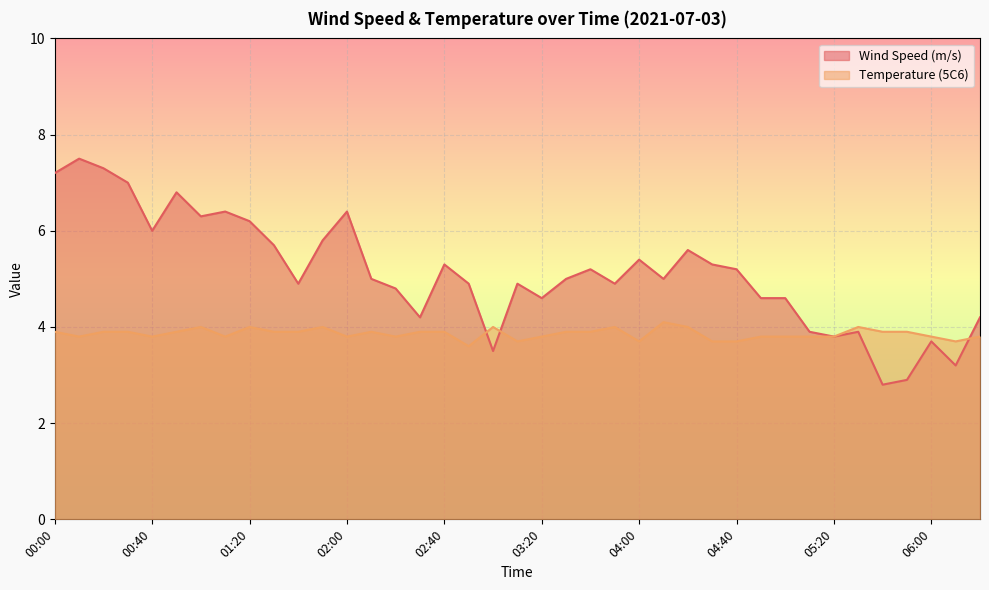

How many lines are shown in the chart?

2